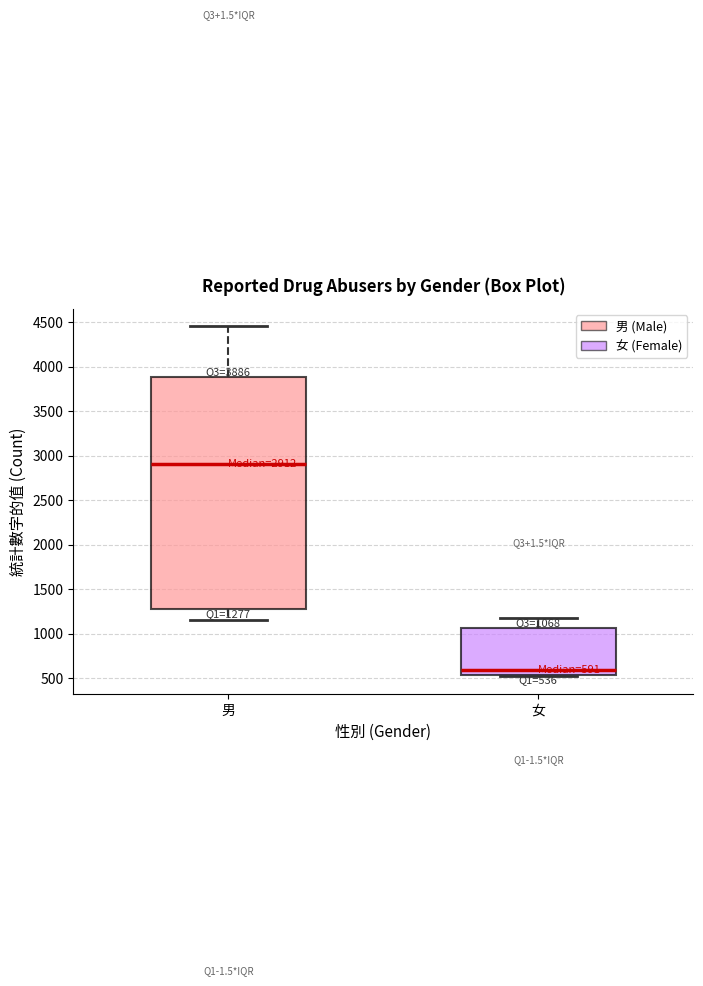

Which box's median line is the lowest?

女